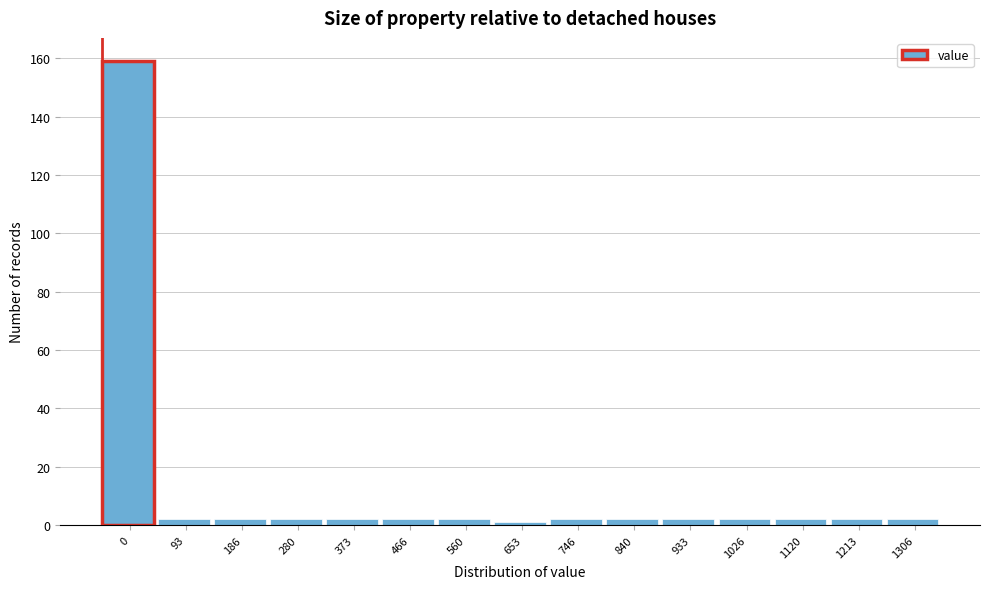

Reading left to right, list all the values displayed in this chart.

159	2	2	2	2	2	2	1	2	2	2	2	2	2	2